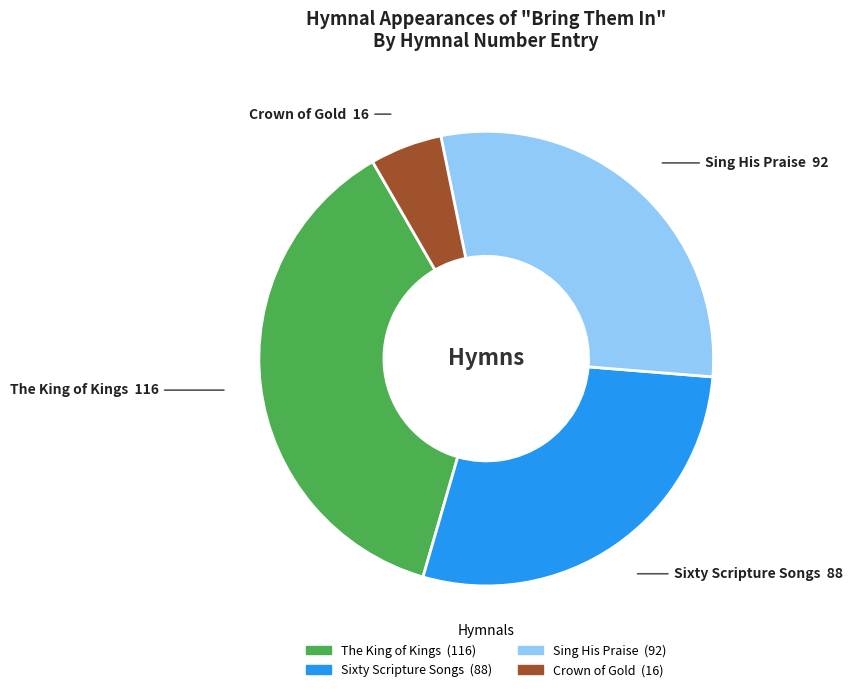

How many slices are in this pie chart?

4